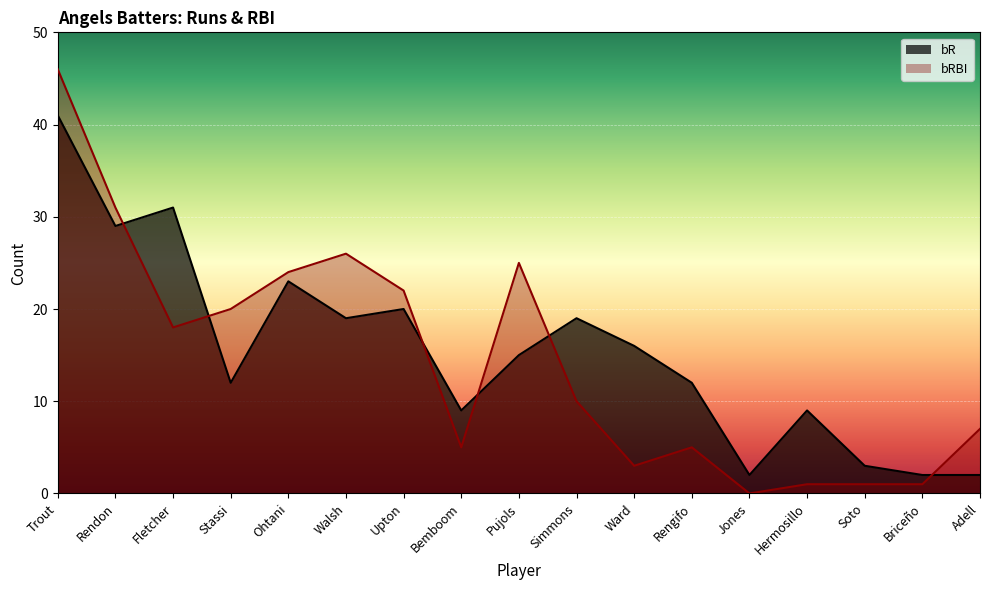

Which category has the lowest value across all series?

Jones